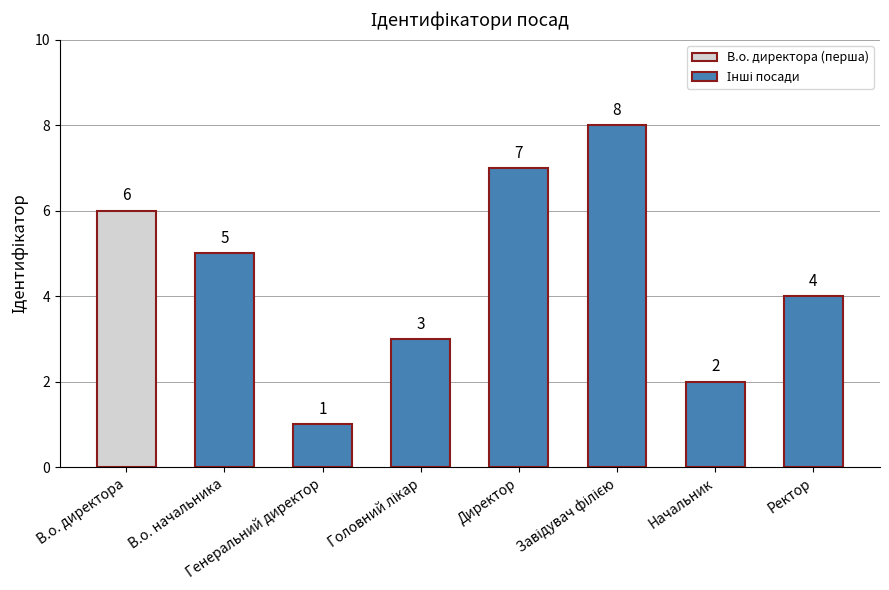

Are the bars horizontal?

No